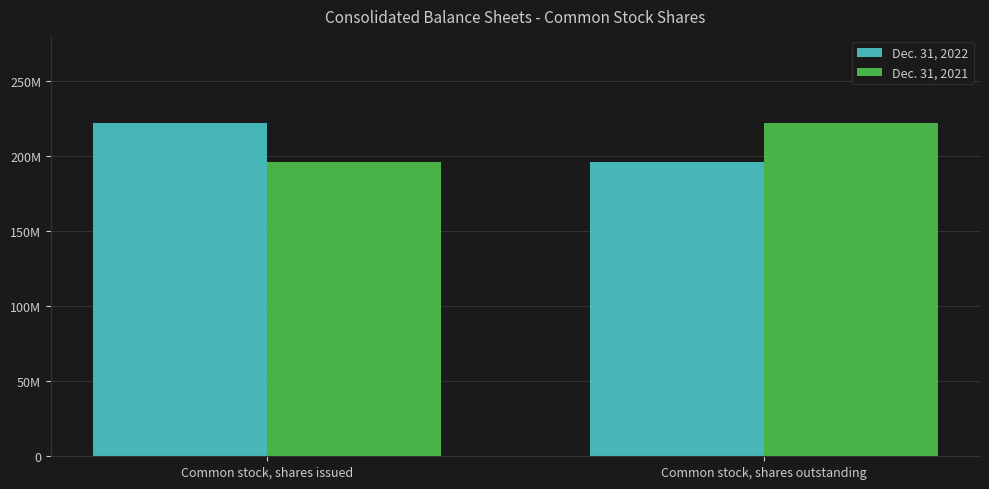

The value of Dec. 31, 2021 at Common stock, shares issued is 315761736. True or false?

False